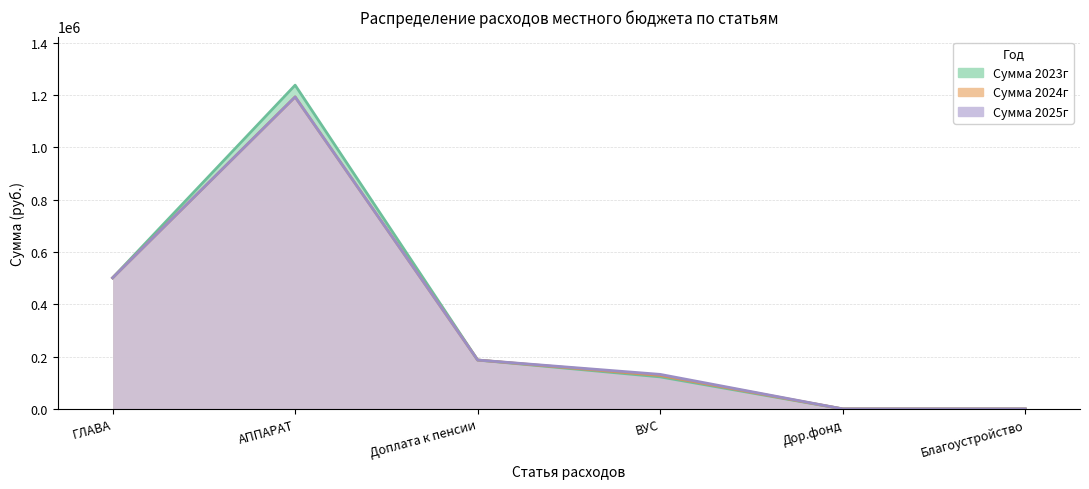

What is the difference between the Сумма 2024г values at Дор.фонд and ГЛАВА?

500904.6